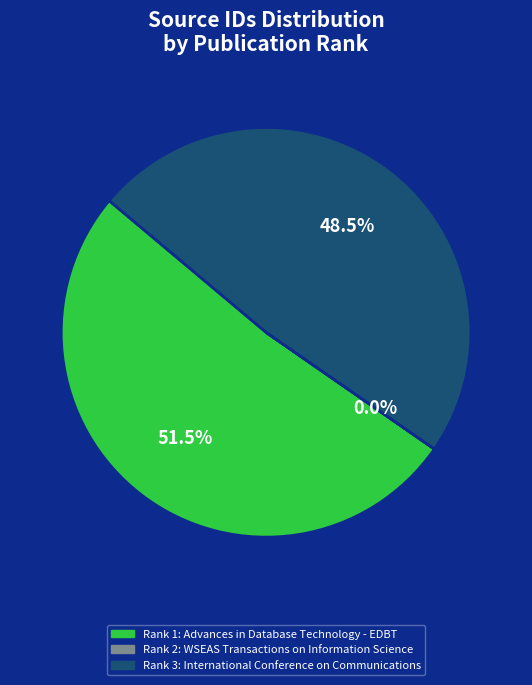

Is there a majority slice in this chart?

Yes